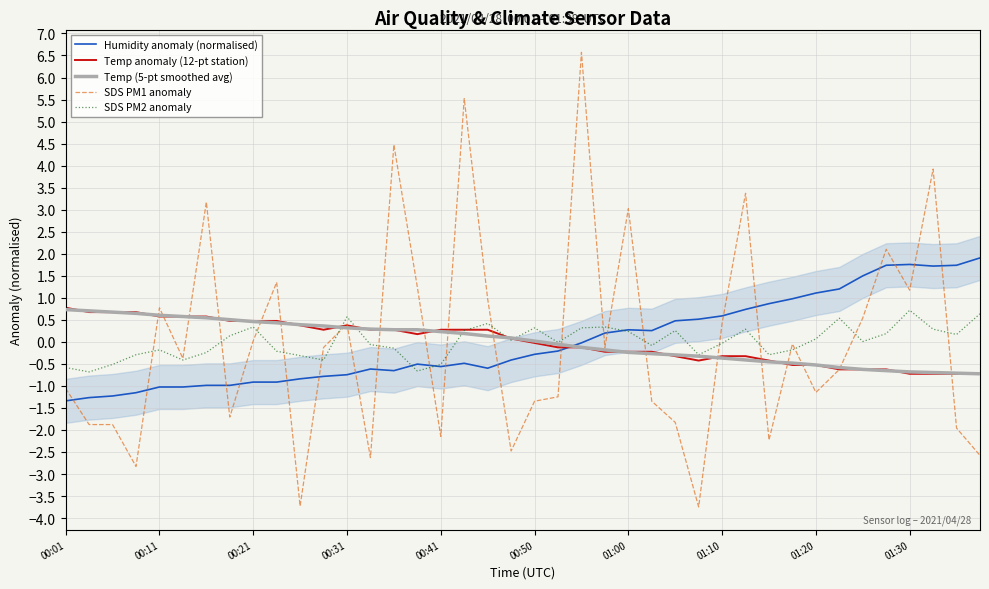

What is the minimum value for SDS PM1 anomaly?

-3.7